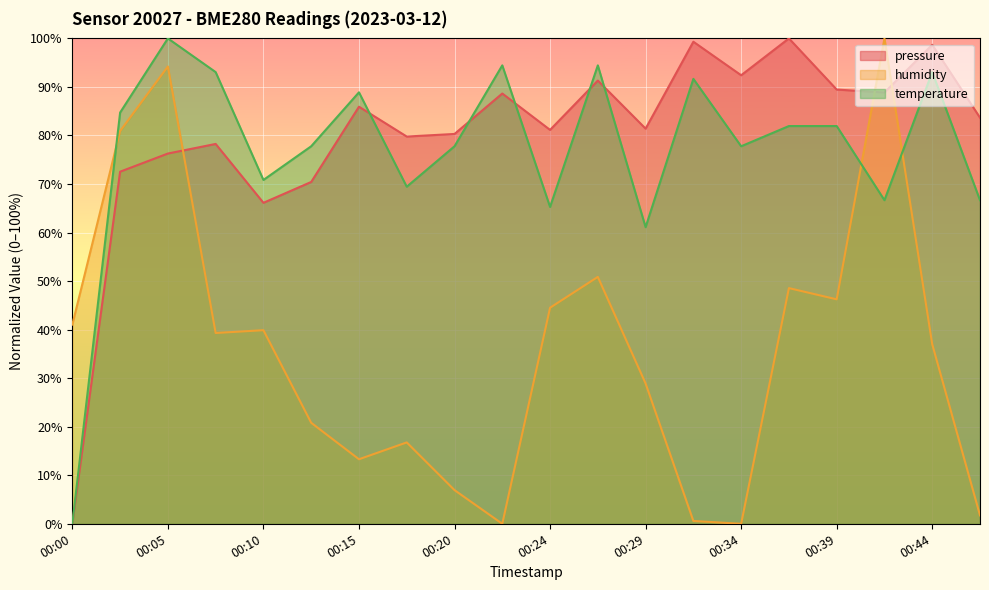

How many intersections are there between temperature and humidity?

3